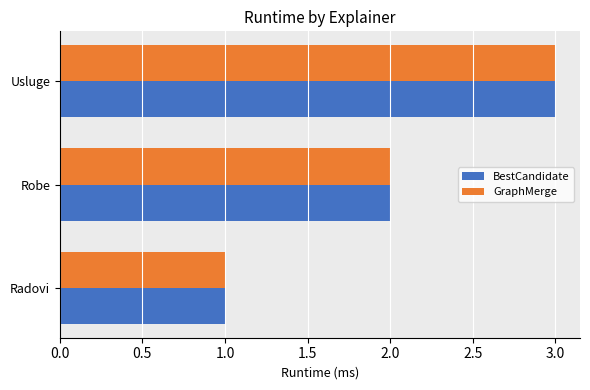

True or false: BestCandidate has a value of 1 at Radovi.

True